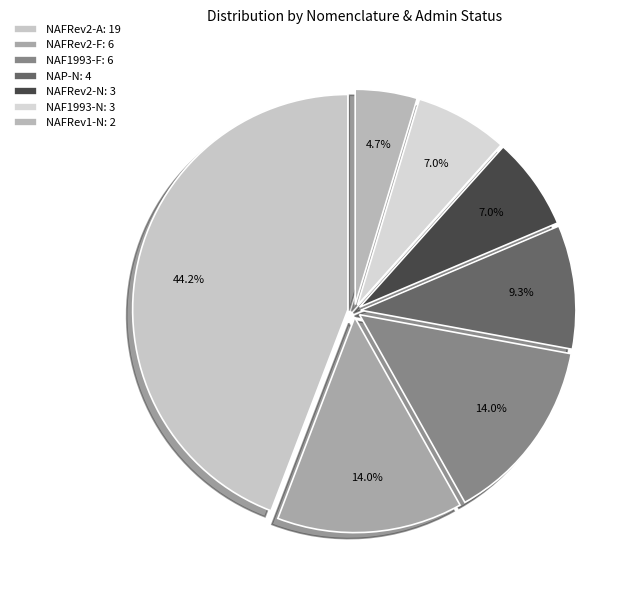

Which category has the biggest portion of the pie?

NAFRev2-A: 19